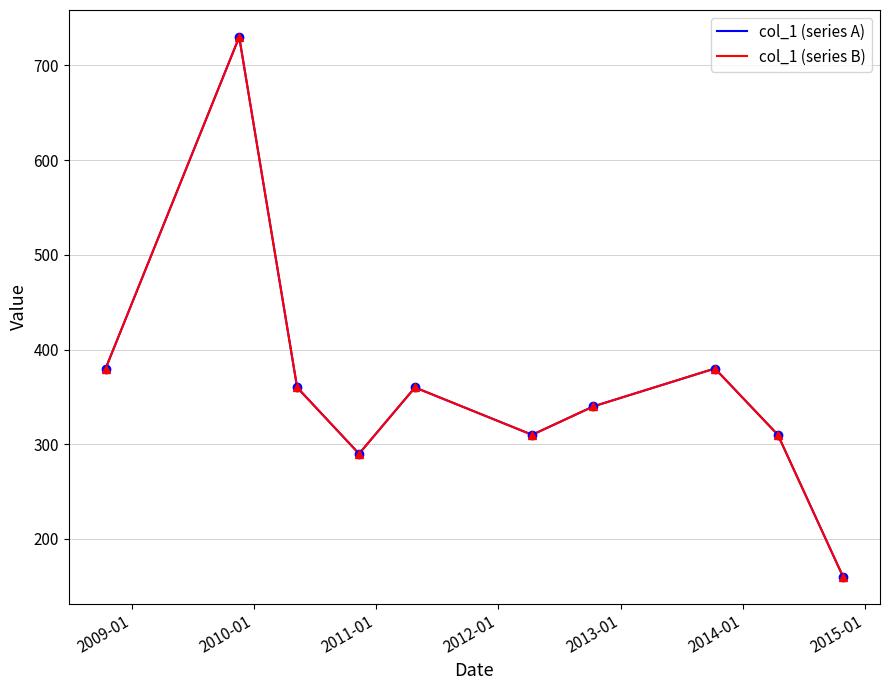

True or false: col_1 (series A) has more than 0 points higher than both neighbors.

True